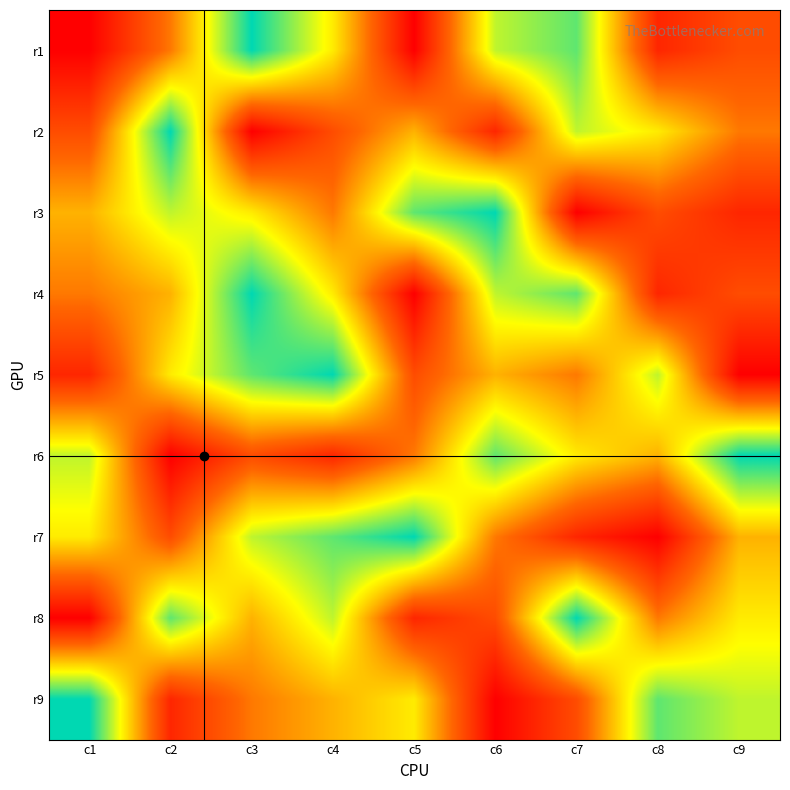

How many data points does each series have?

9